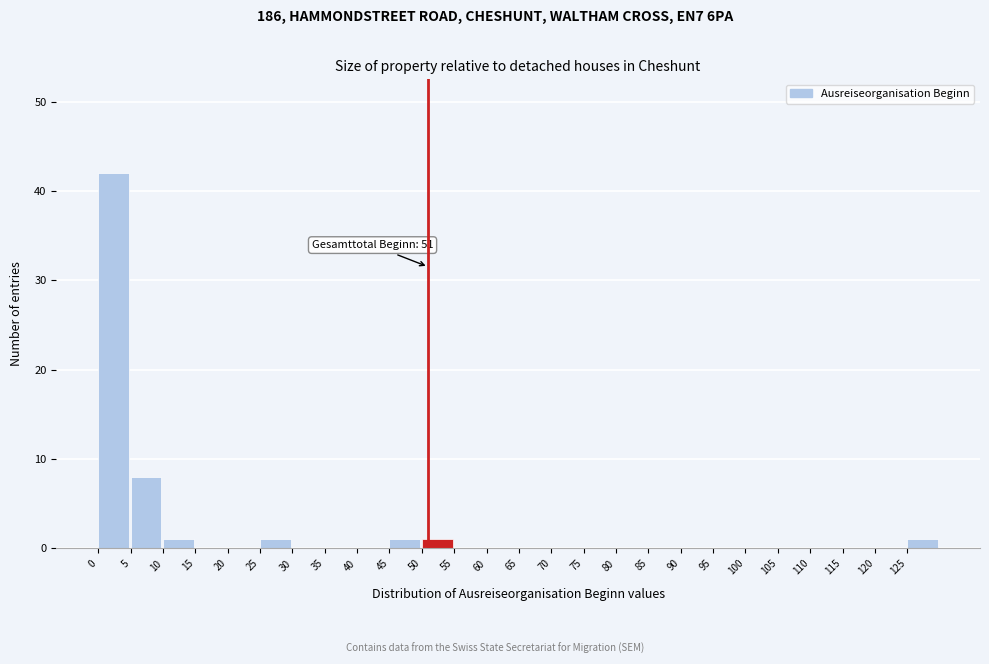

Which range on the x-axis has the tallest bar?

0 to 5